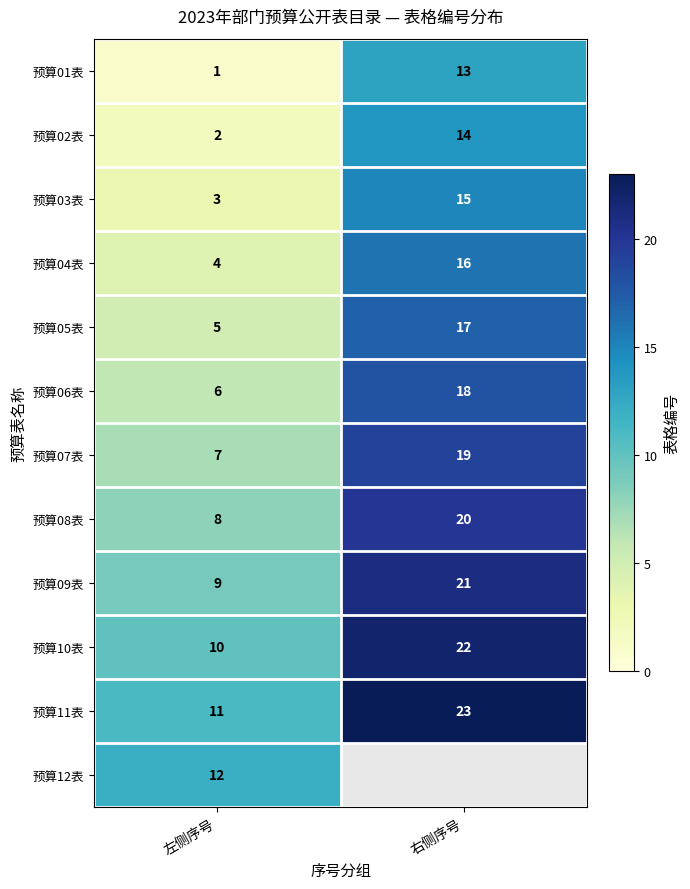

At which label does 预算04表 reach its minimum?

左侧序号